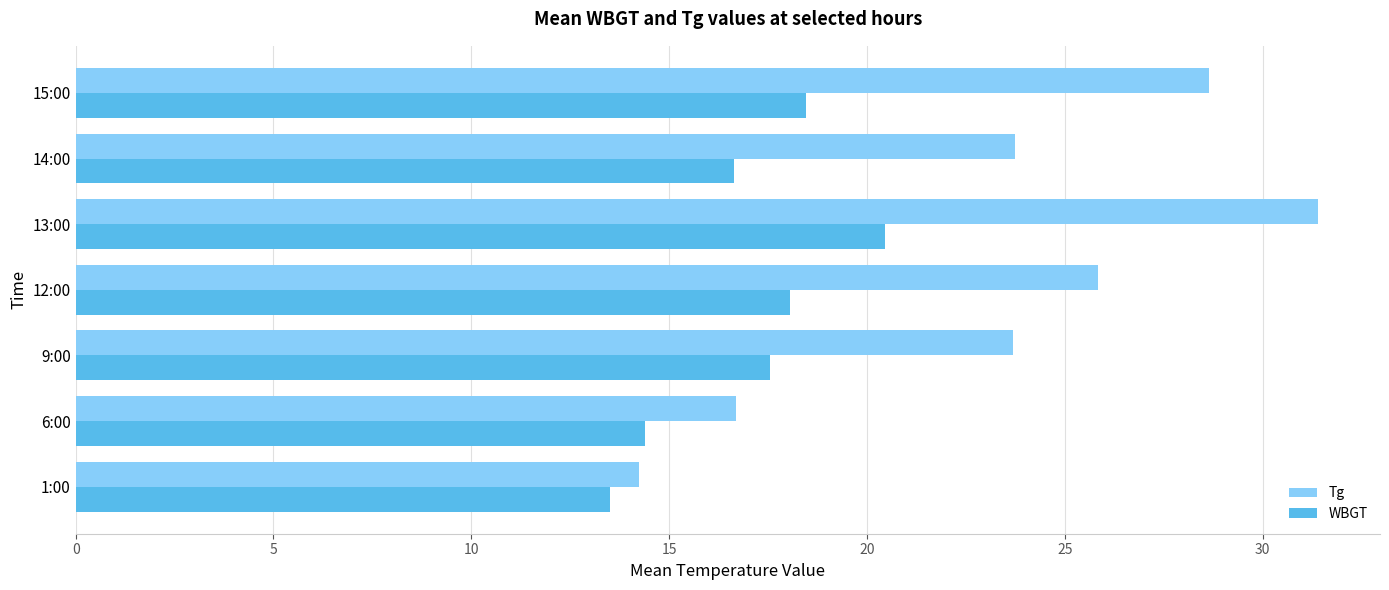

Where is WBGT nearest to the value 16?

14:00